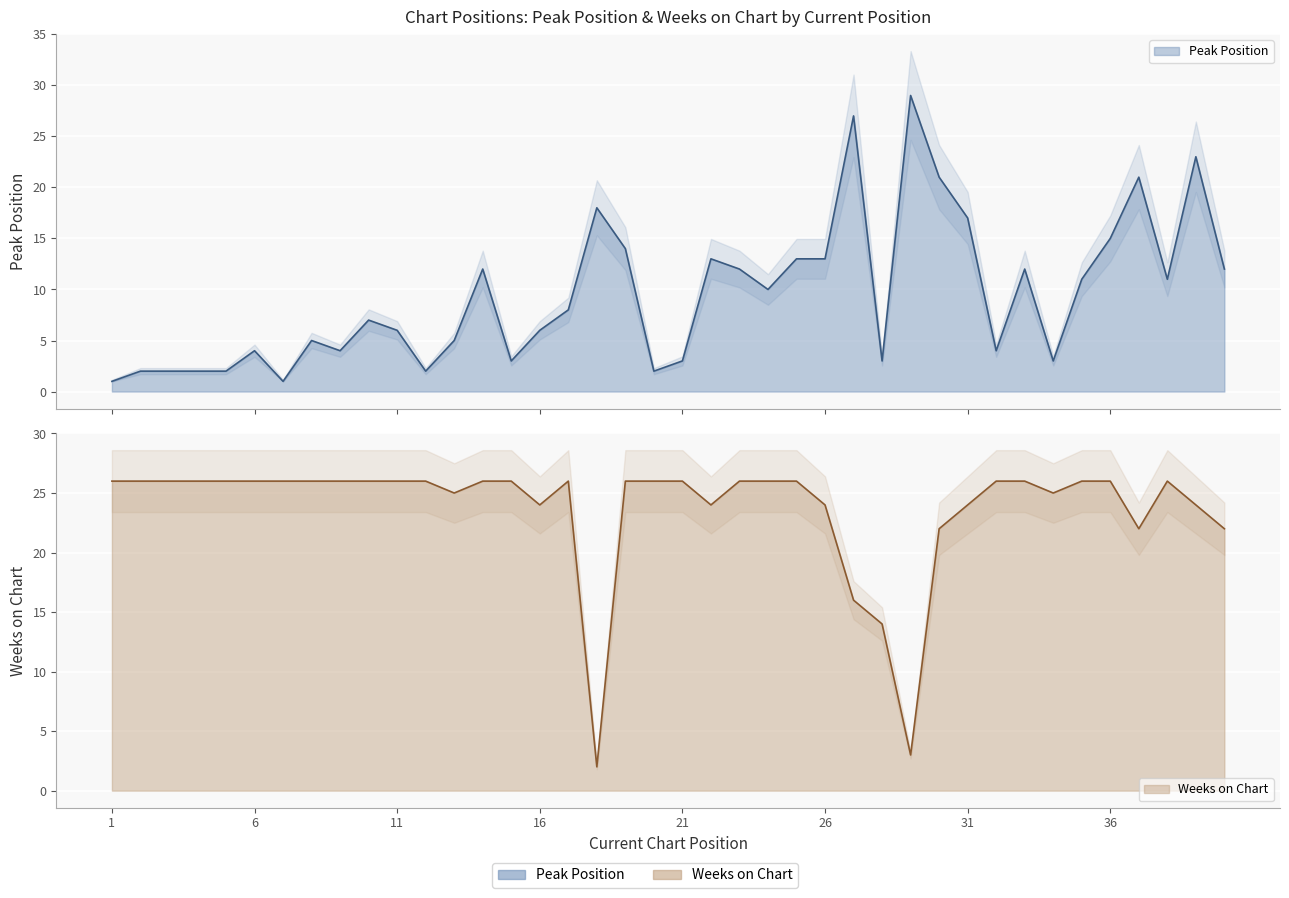

Reading left to right, extract all data points from this chart.

Peak Position: 1	2	2	2	2	4	1	5	4	7	6	2	5	12	3	6	8	18	14	2	3	13	12	10	13	13	27	3	29	21	17	4	12	3	11	15	21	11	23	12
Weeks on Chart: 26	26	26	26	26	26	26	26	26	26	26	26	25	26	26	24	26	2	26	26	26	24	26	26	26	24	16	14	3	22	24	26	26	25	26	26	22	26	24	22